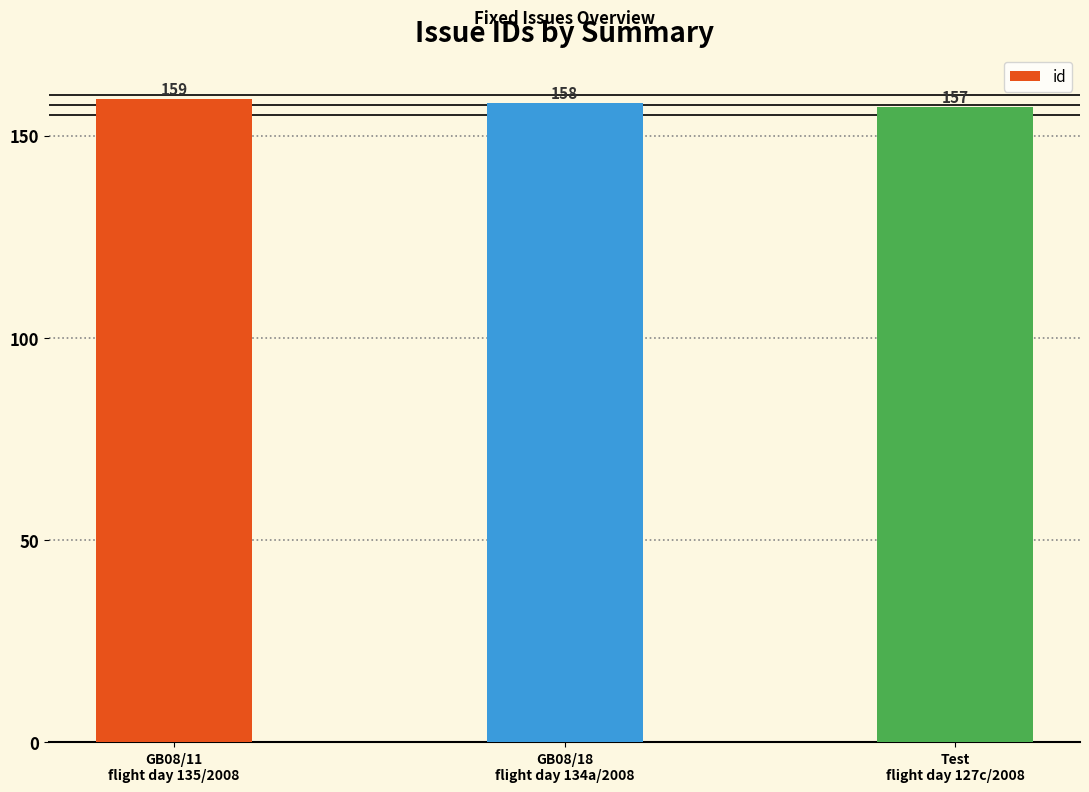

What is the value of the 1st bar from the left?

159